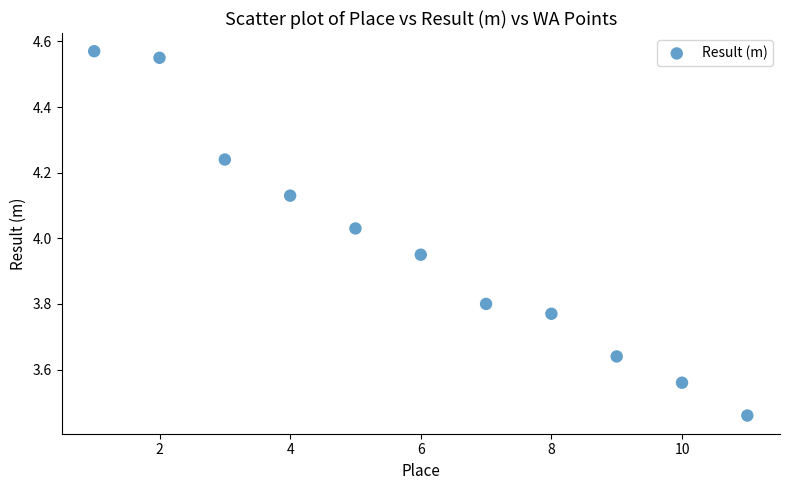

What is the range of X values (max minus min)?

10.0